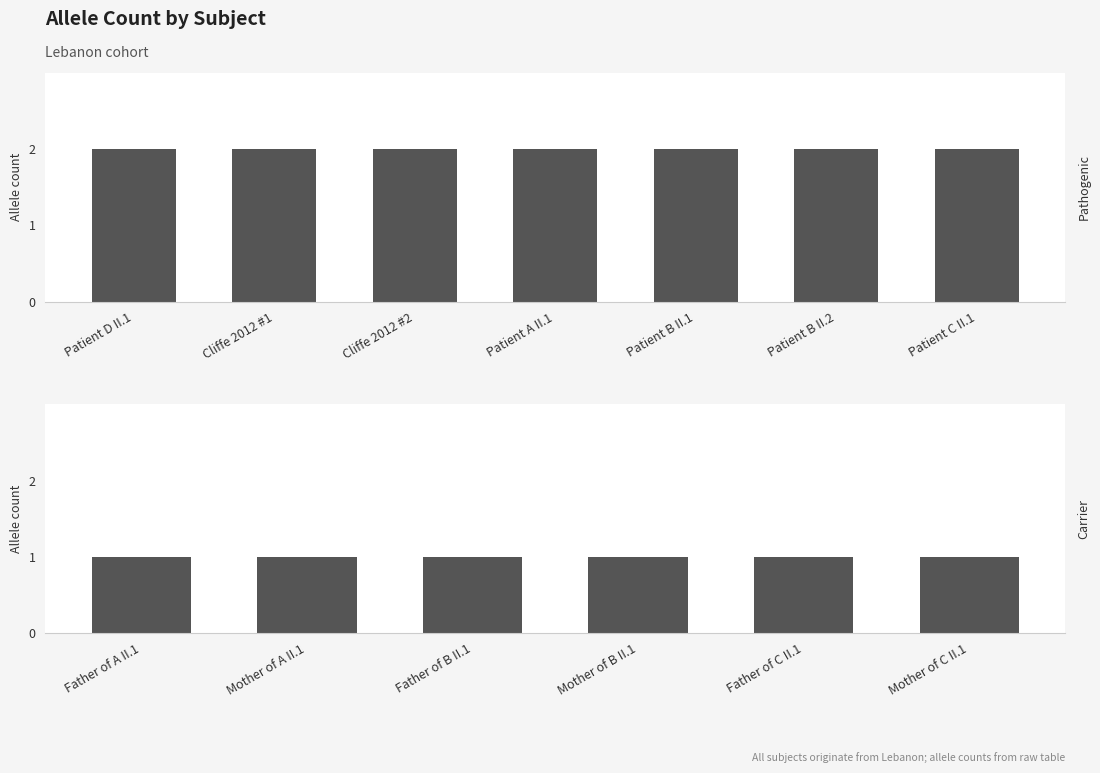

True or false: the data shows 1 at Father of A II.1.

True